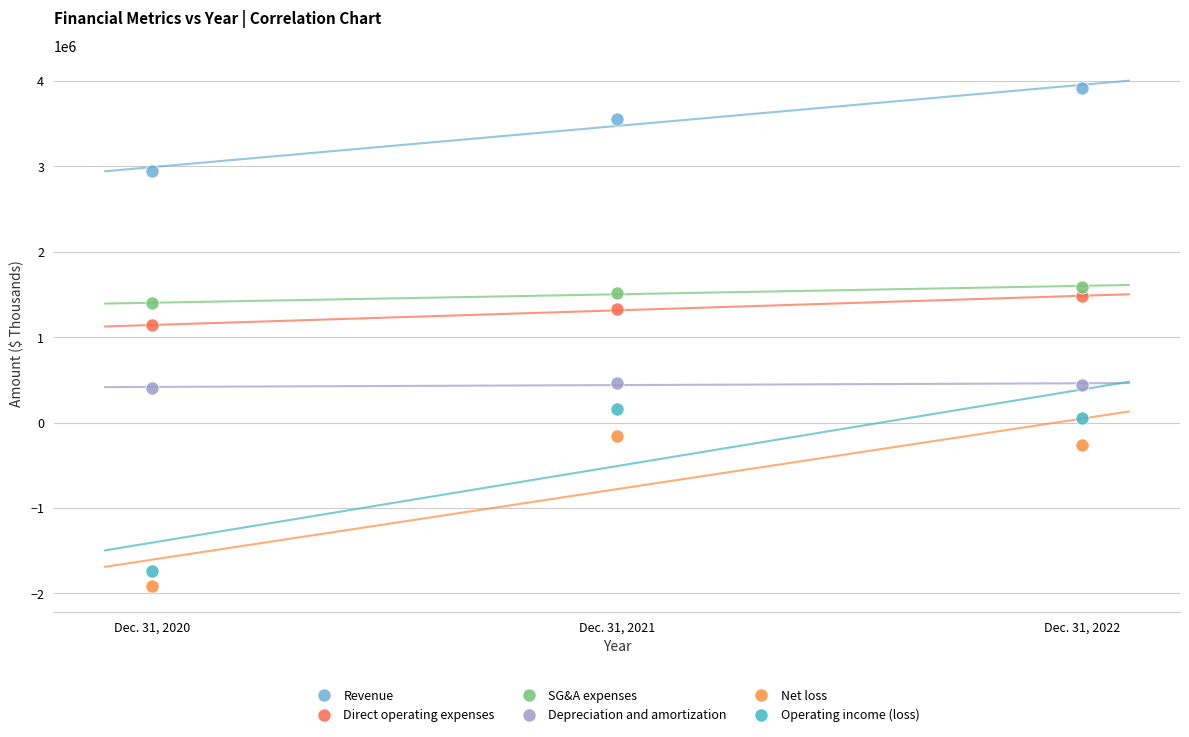

Which series has the largest Y range (max minus min)?

Operating income (loss)